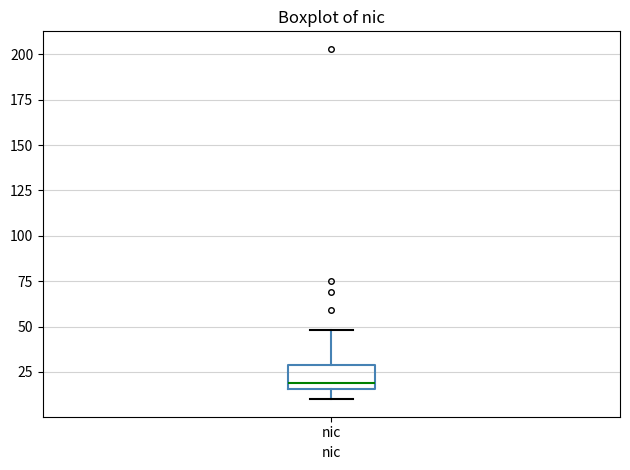

Transcribe this box plot: give where the median line is, the range the box spans, and where the two whiskers end, as read against the y-axis. The values are not printed on the chart, so give them approximately, as read against the axis.

median 20, box 15 to 30, whiskers 10 to 50